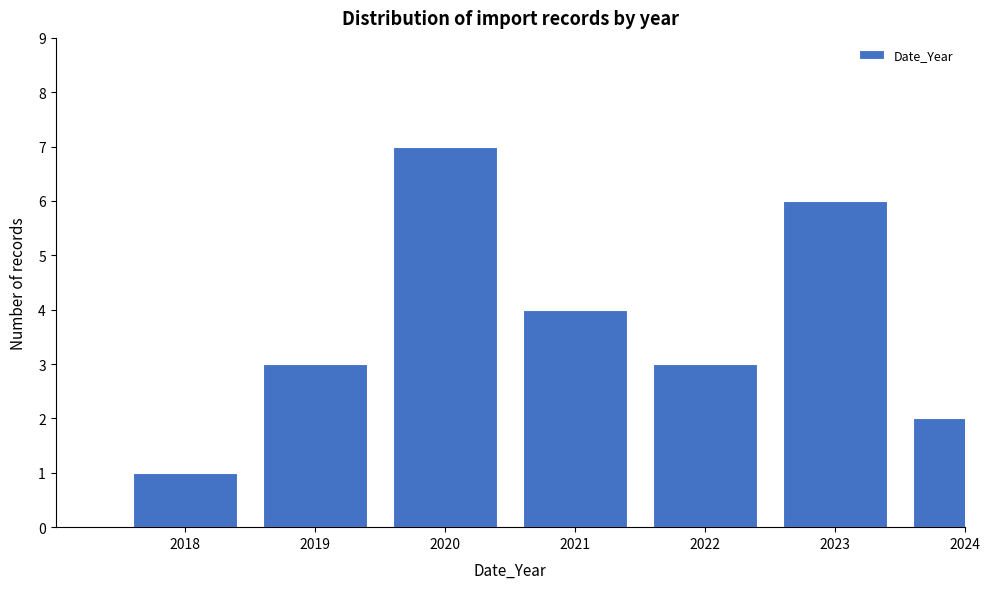

Reading right to left, transcribe all the data shown in this chart.

2024=2	2023=6	2022=3	2021=4	2020=7	2019=3	2018=1